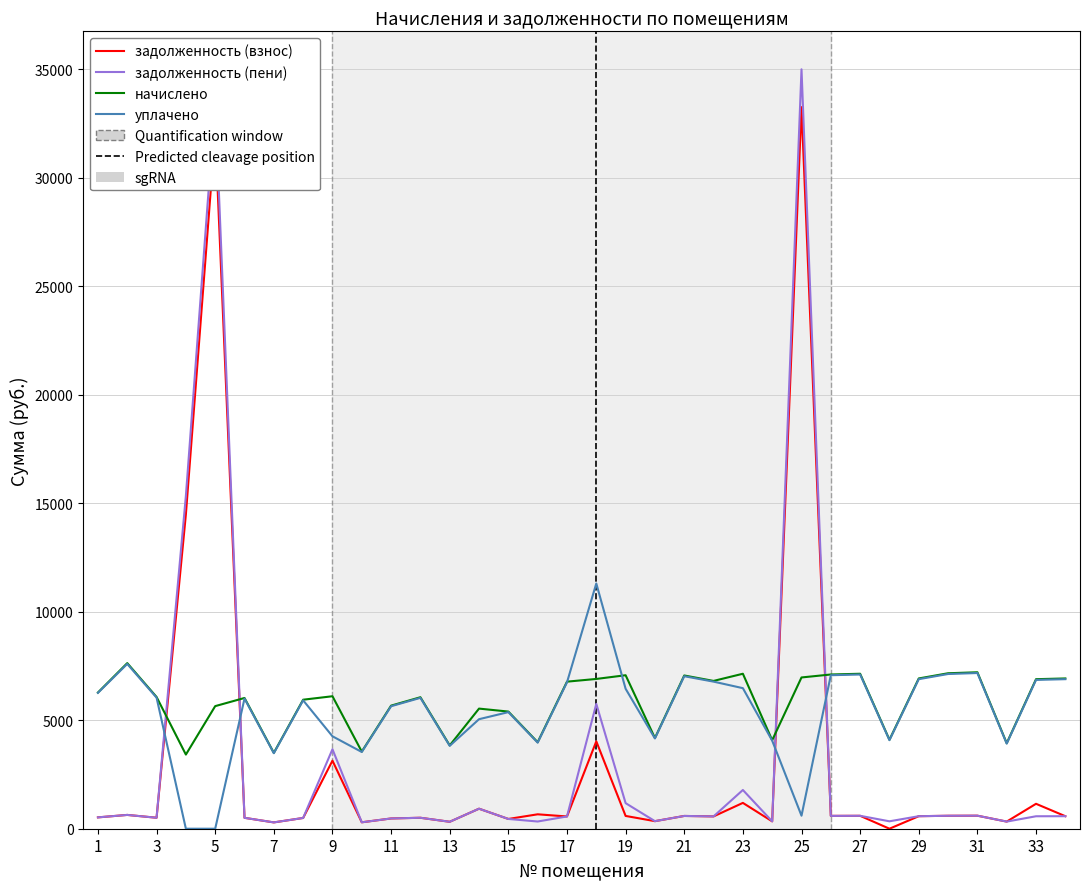

Which series has the widest spread of values?

задолженность (пени)